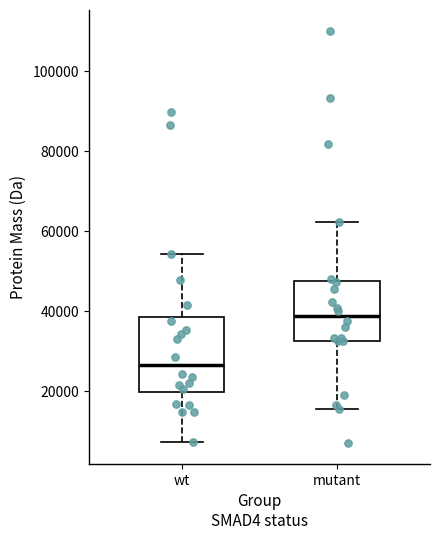

Which box's median line is the highest?

mutant